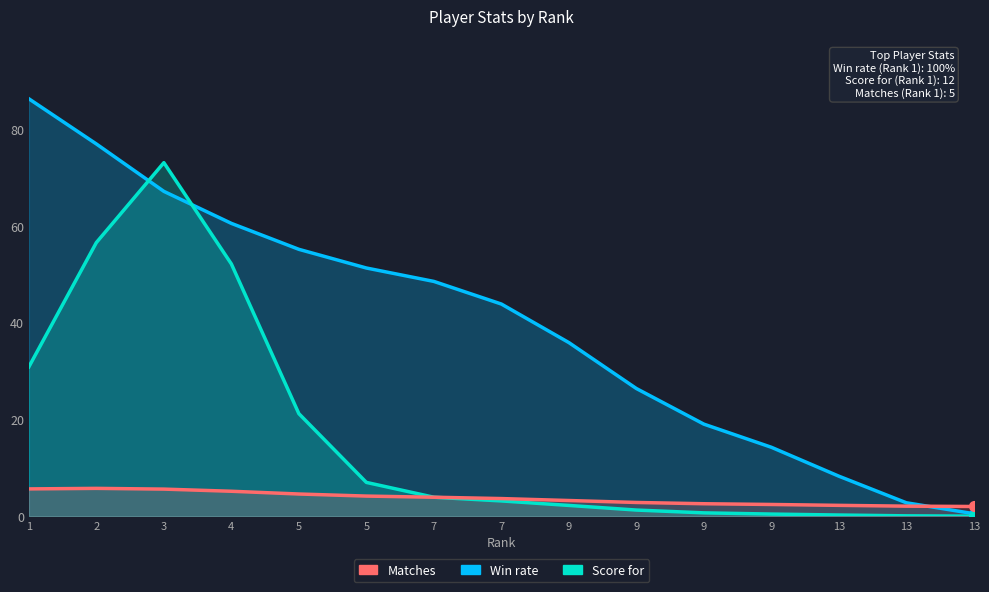

At which label does Win rate reach its minimum?

13